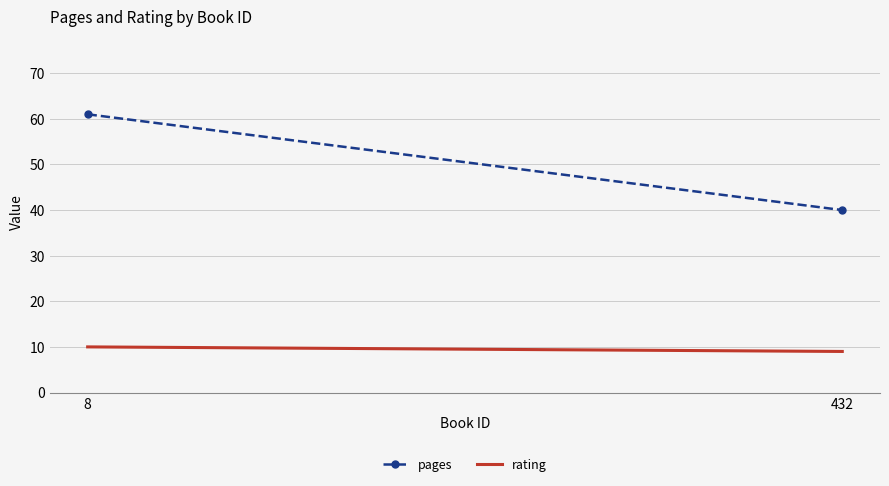

What are all the series names shown in the legend?

pages, rating